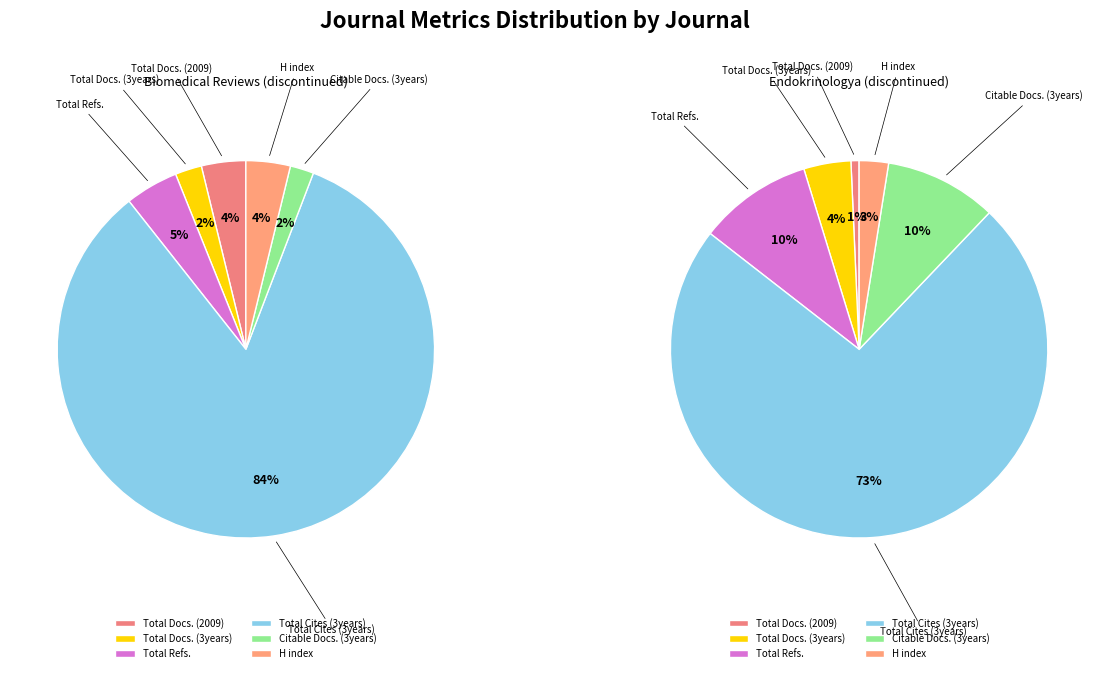

True or false: H index accounts for 3% of the total.

True